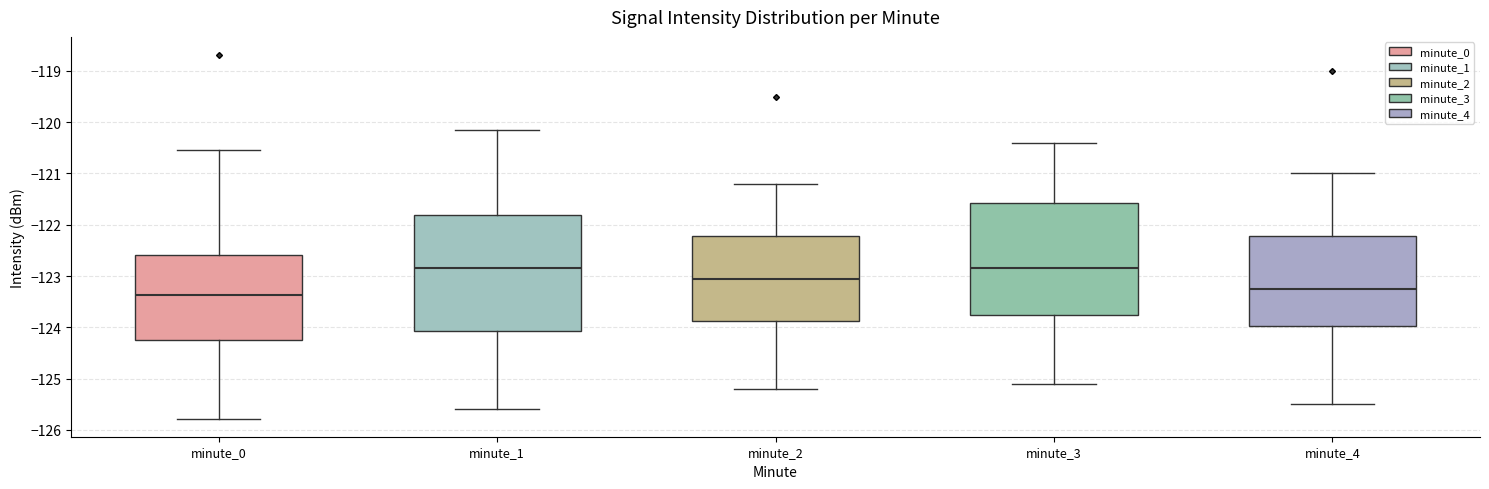

Where does the lower whisker of the box for minute_3 end on the y-axis? The values are not printed on the chart, so give them approximately, as read against the axis.

-125.1